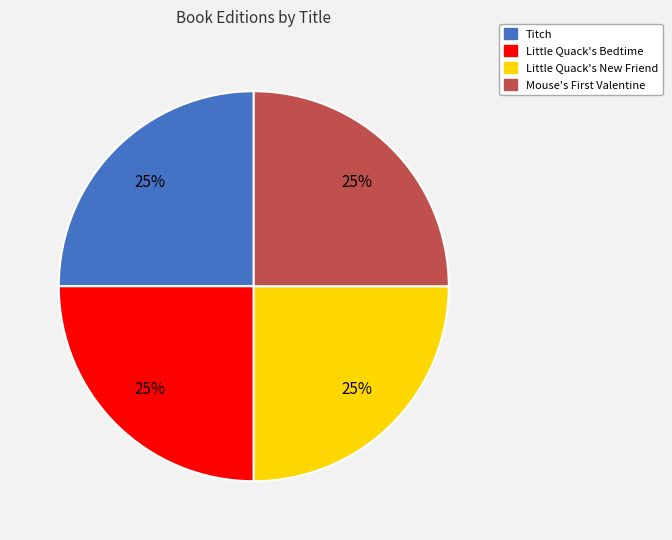

To the nearest percent, what percentage of the pie is Little Quack's New Friend?

25%